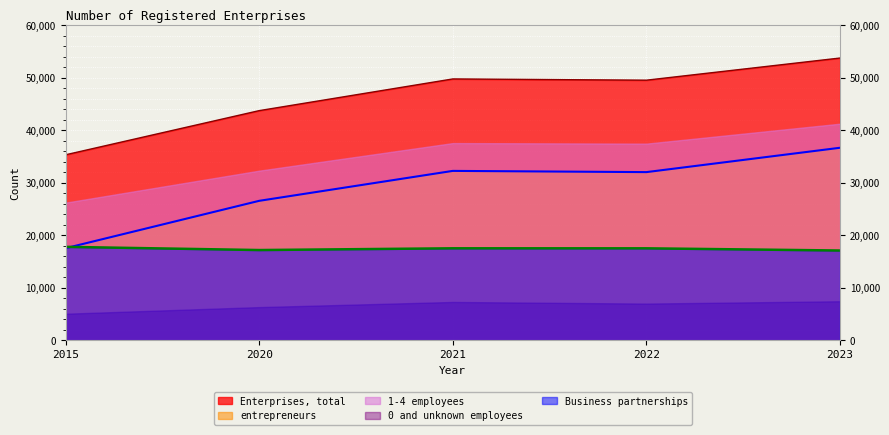

Does the chart display data point markers on the line(s)?

No